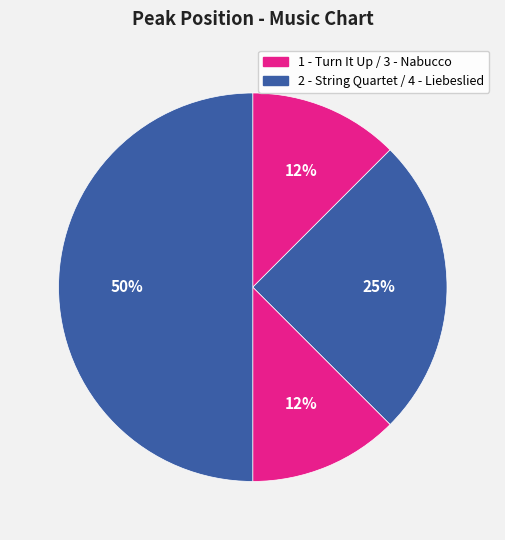

How many segments does this pie chart have?

4